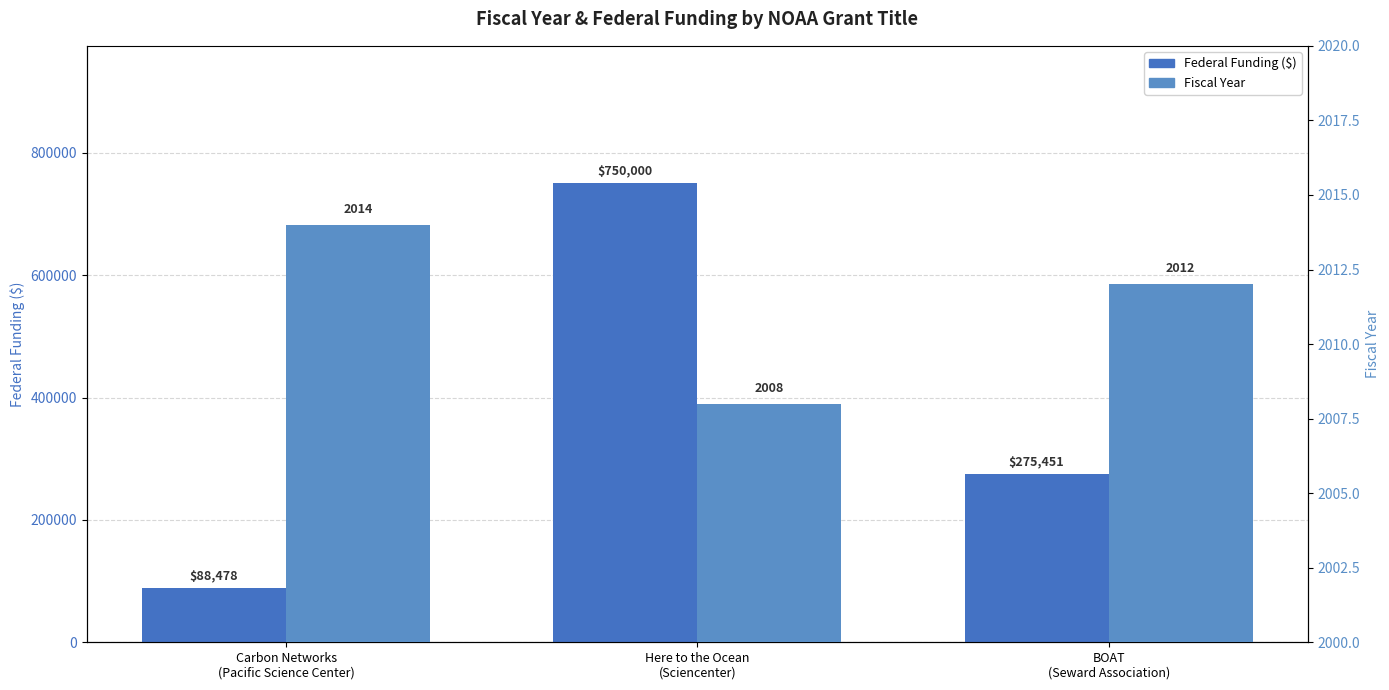

At which category does the chart reach its minimum across all series?

Here to the Ocean
(Sciencenter)